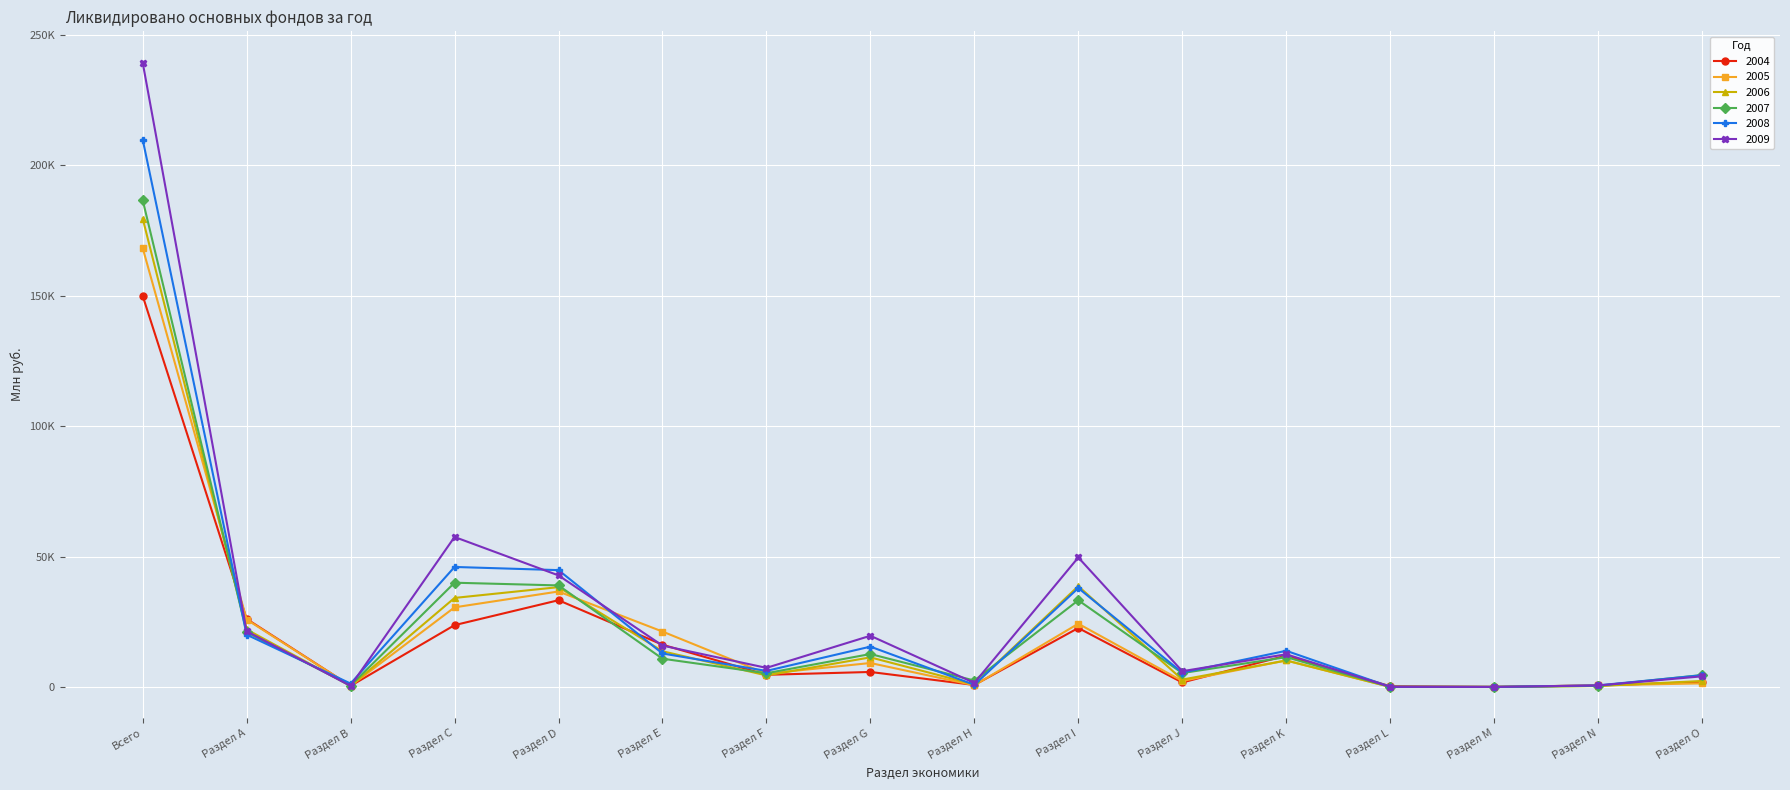

Where is 2006 nearest to the value 89804?

Раздел I